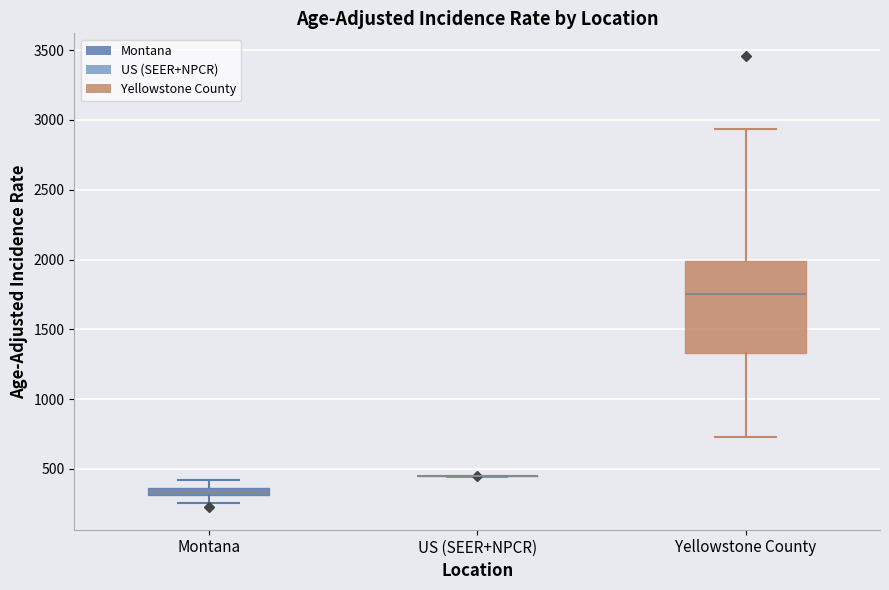

Comparing the boxes themselves (not the whiskers), which one is the tallest?

Yellowstone County